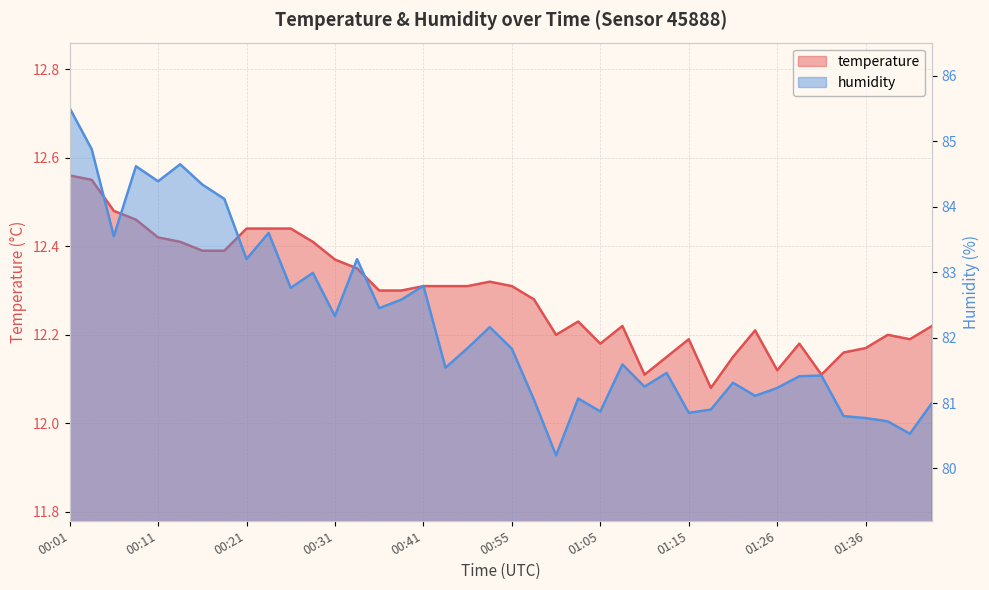

Rank the series by their maximum value, from highest to lowest.

humidity, temperature